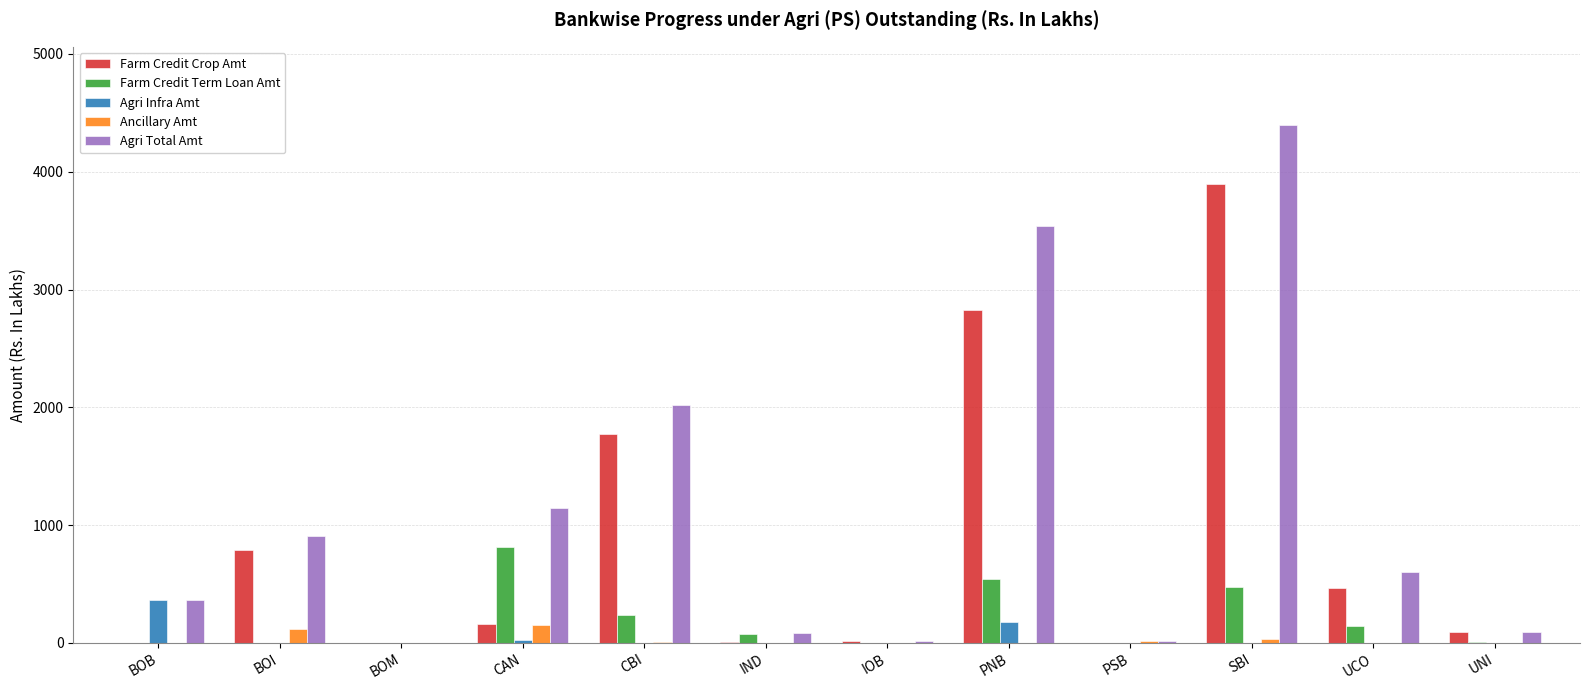

Where does the Farm Credit Crop Amt series first go above 158?

BOI